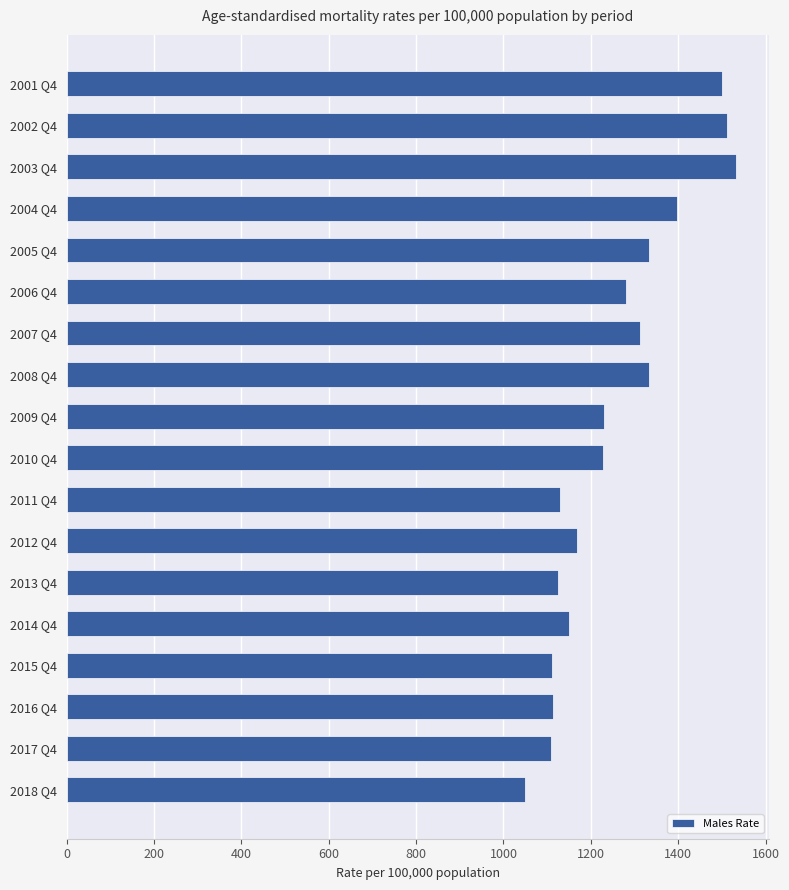

Read the value at 2004 Q4.

1396.2